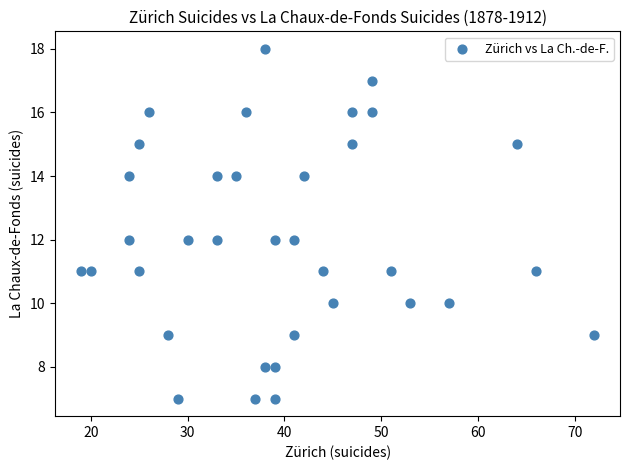

What is the range of Y values (max minus min)?

11